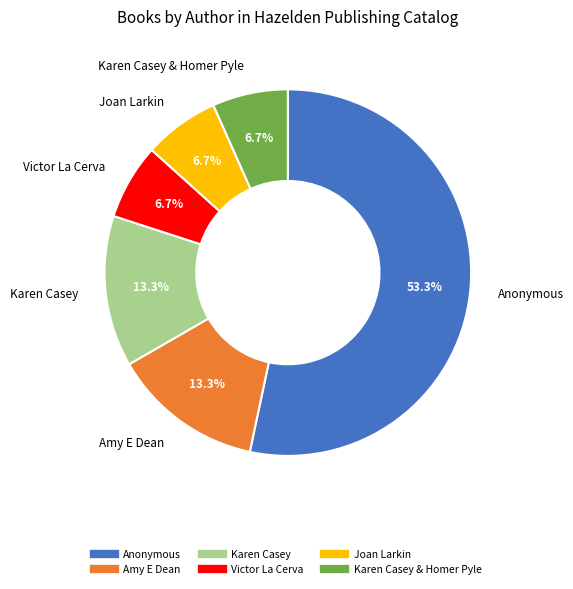

Is there a majority slice in this chart?

Yes